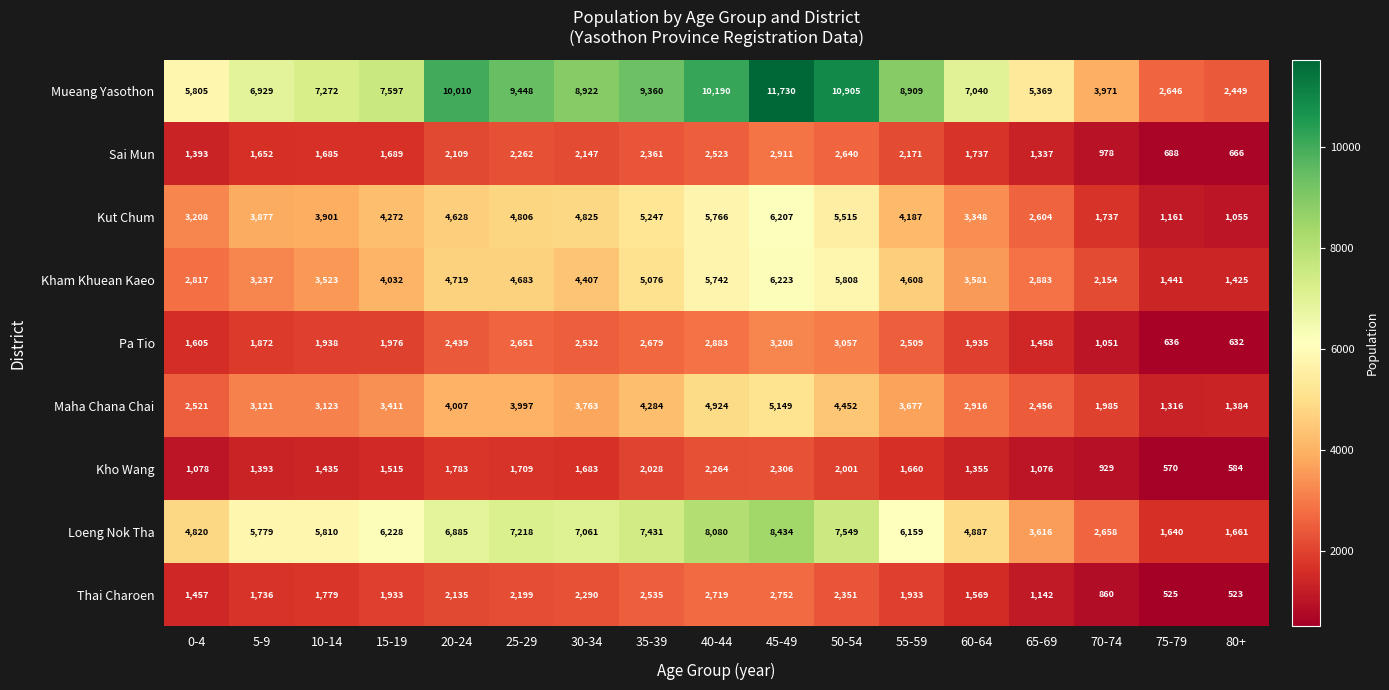

At which label is Kho Wang closest to 1438?

10-14